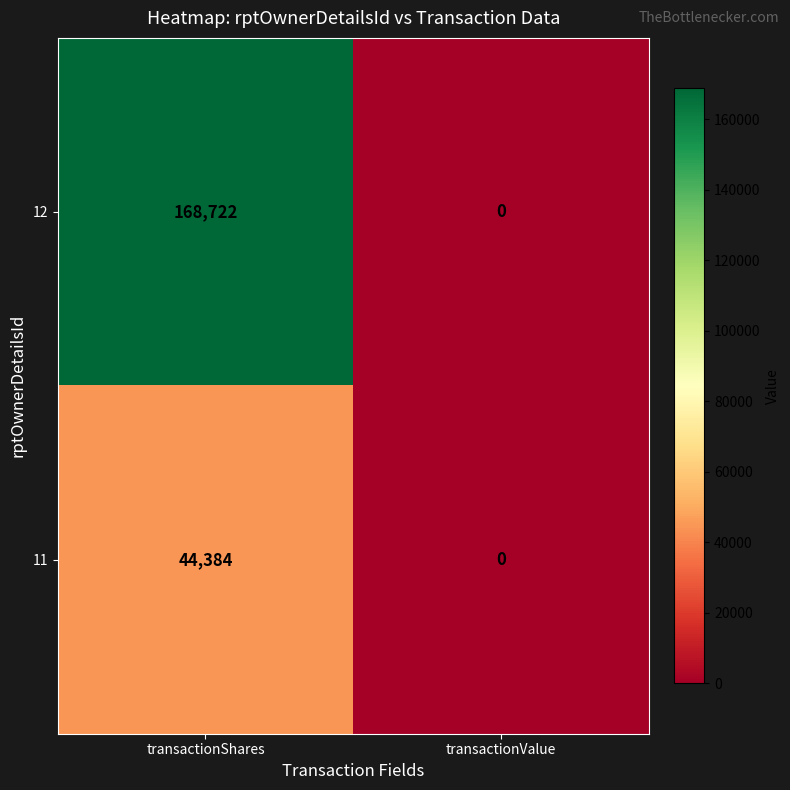

What is the difference between the 11 values at transactionValue and transactionShares?

44384